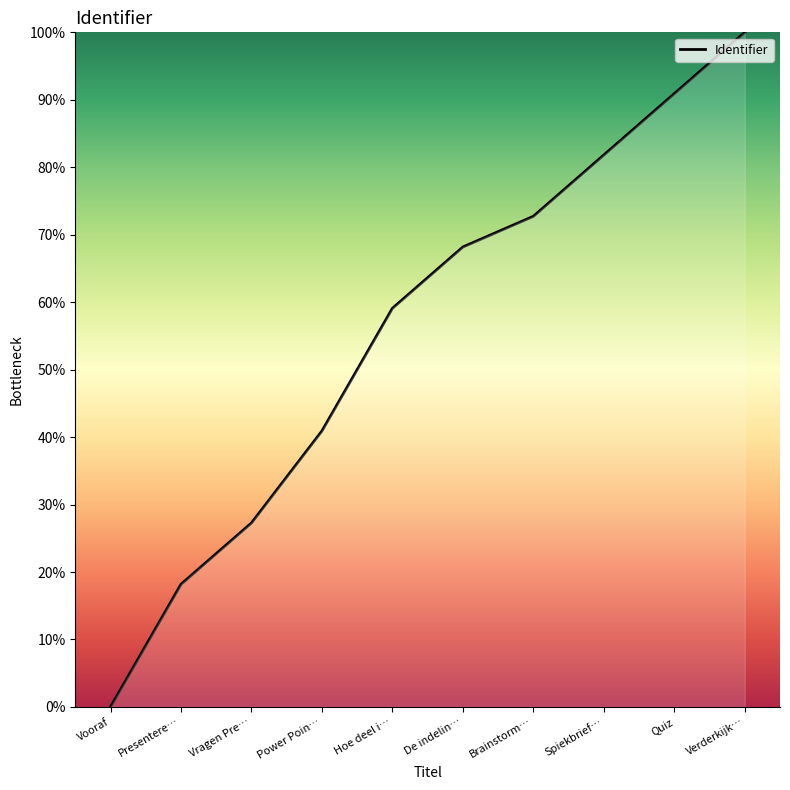

What position from the left is Presentere…?

2